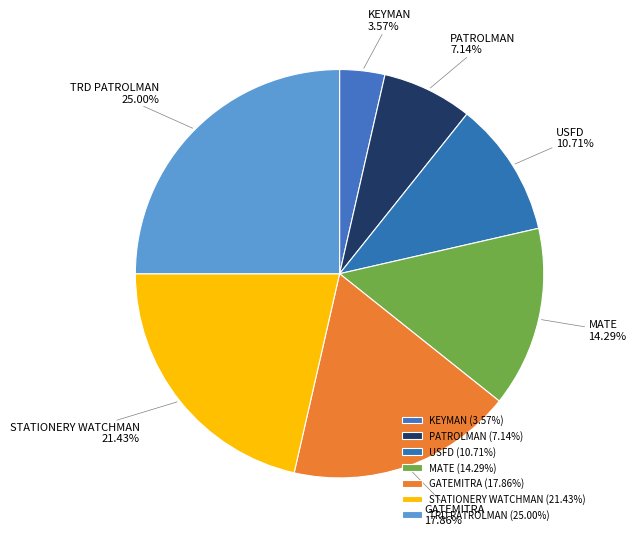

True or false: STATIONERY WATCHMAN accounts for 21% of the total.

True